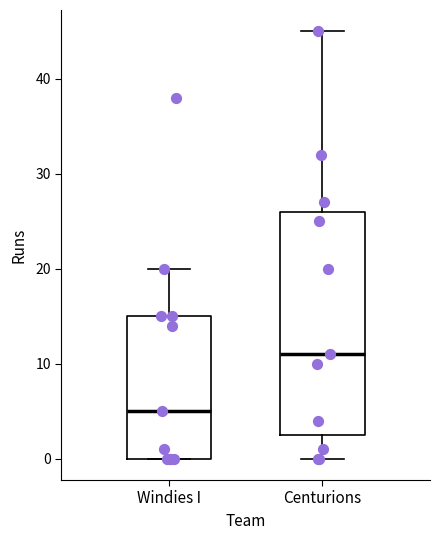

Reading left to right, transcribe this box plot: for each box, give where its median line is, the range the box spans, and where its two whiskers end, as read against the y-axis. The values are not printed on the chart, so give them approximately, as read against the axis.

Windies I: median 5, box 0 to 15, whiskers 0 to 20
Centurions: median 11, box 3 to 26, whiskers 0 to 45